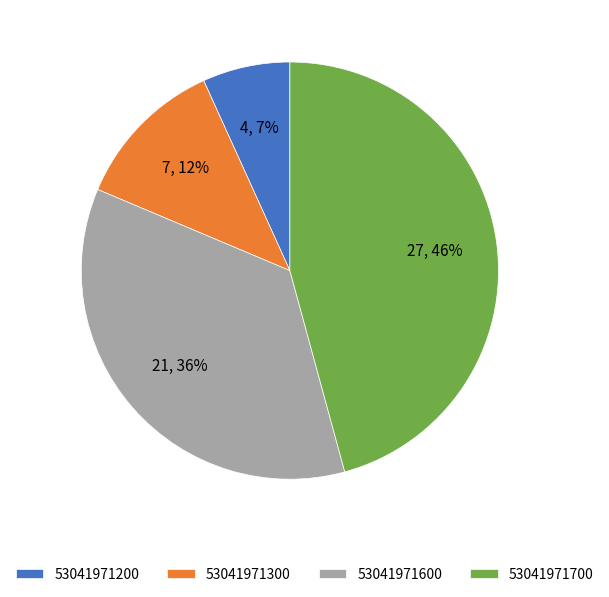

Do 53041971200 and 53041971600 together represent more than half of the pie?

No